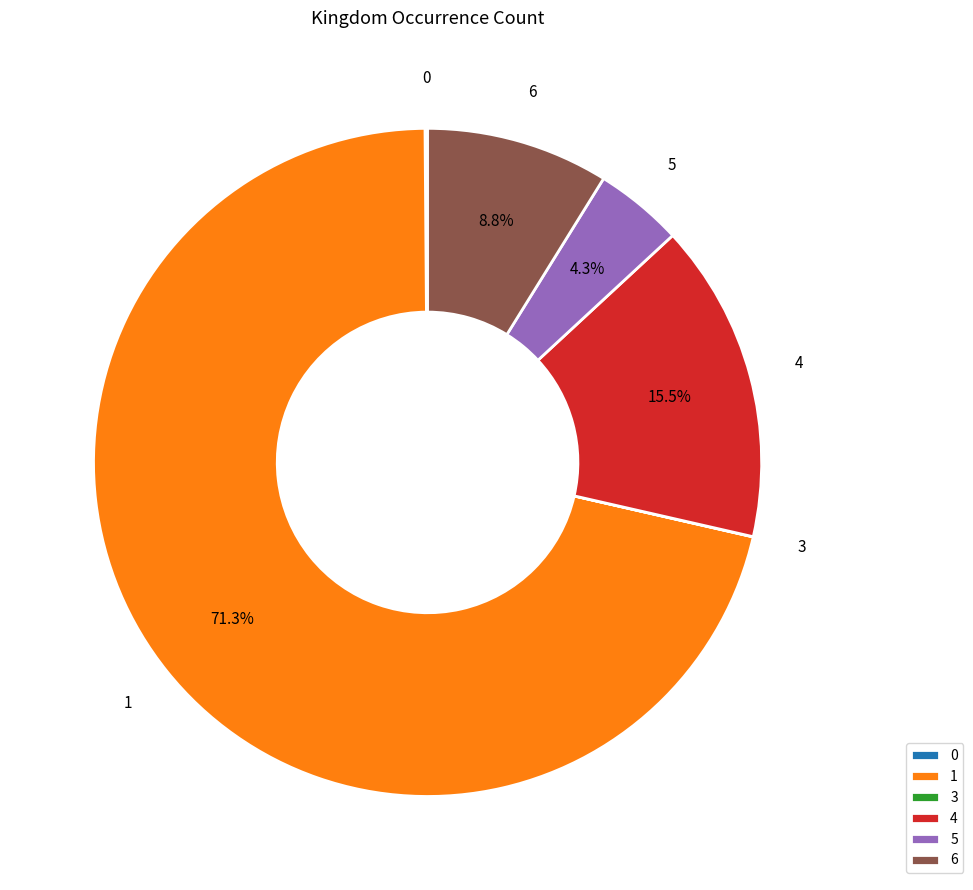

Which slice is the largest?

1